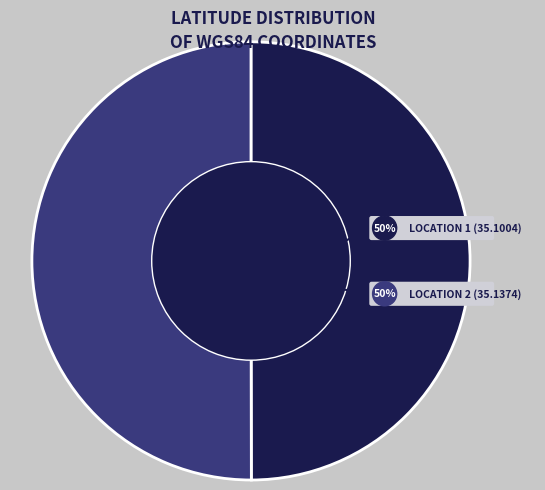

How many slices are in this pie chart?

2